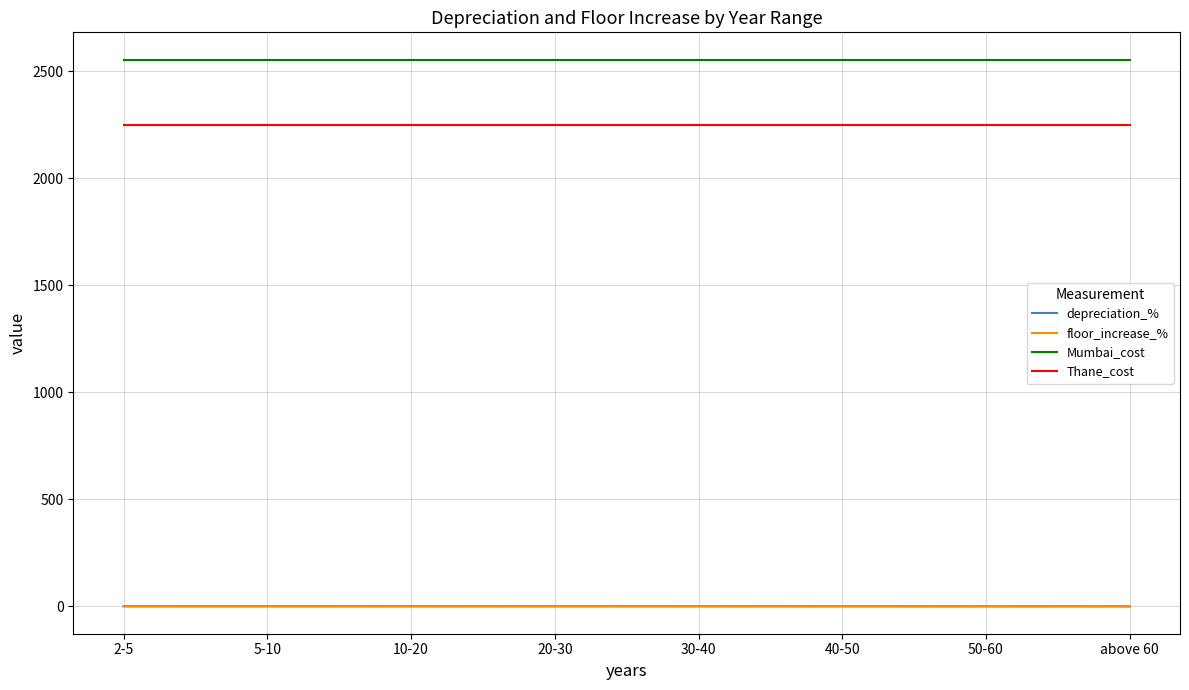

What is the spread (max minus min) of values at above 60?

2554.6